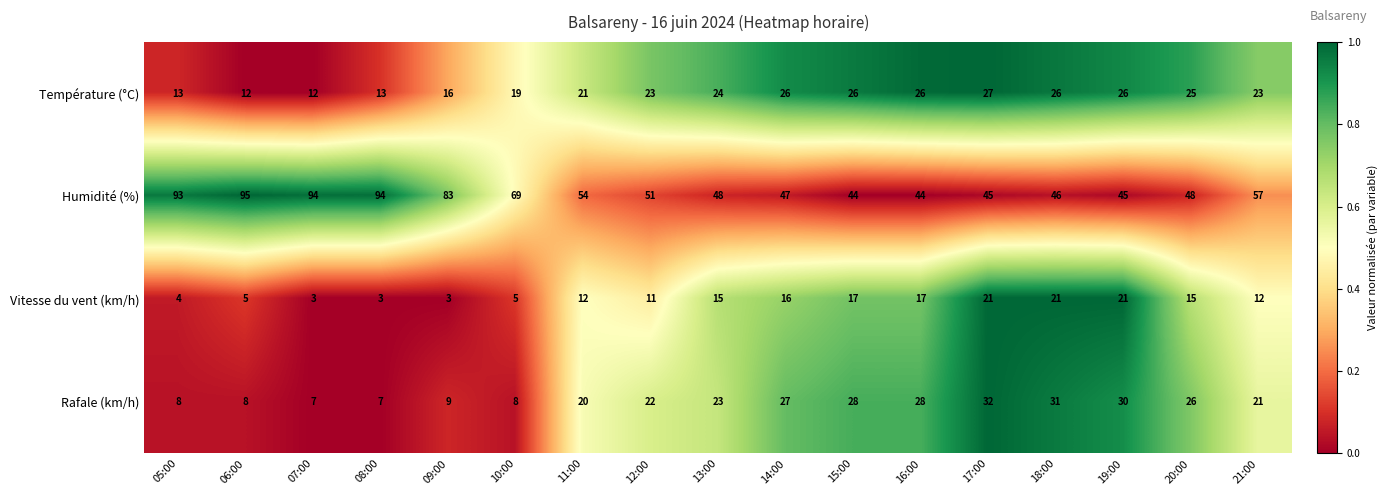

The Rafale (km/h) series shows 23 at 13:00. True or false?

True